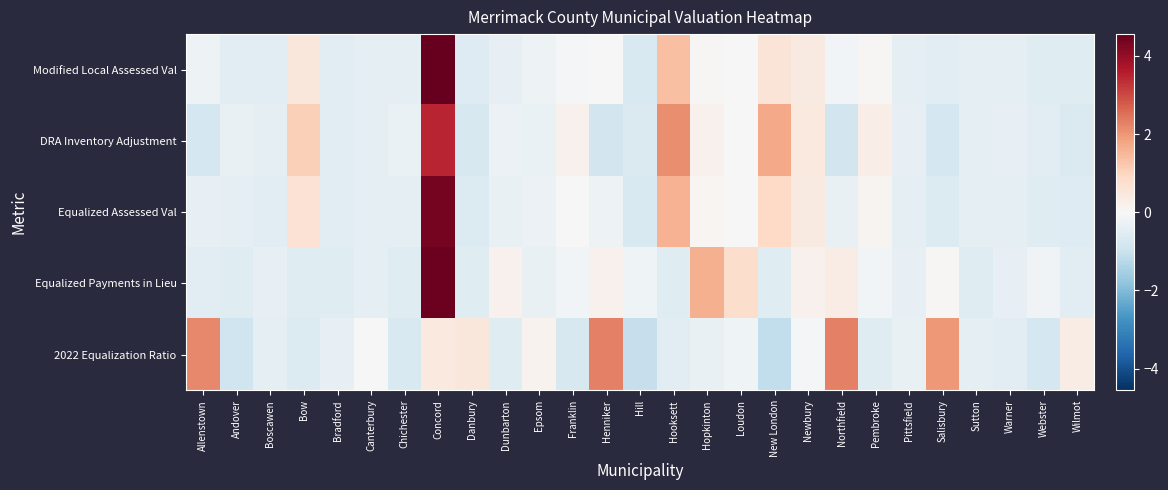

What is the spread (max minus min) of values at Bradford?

0.2